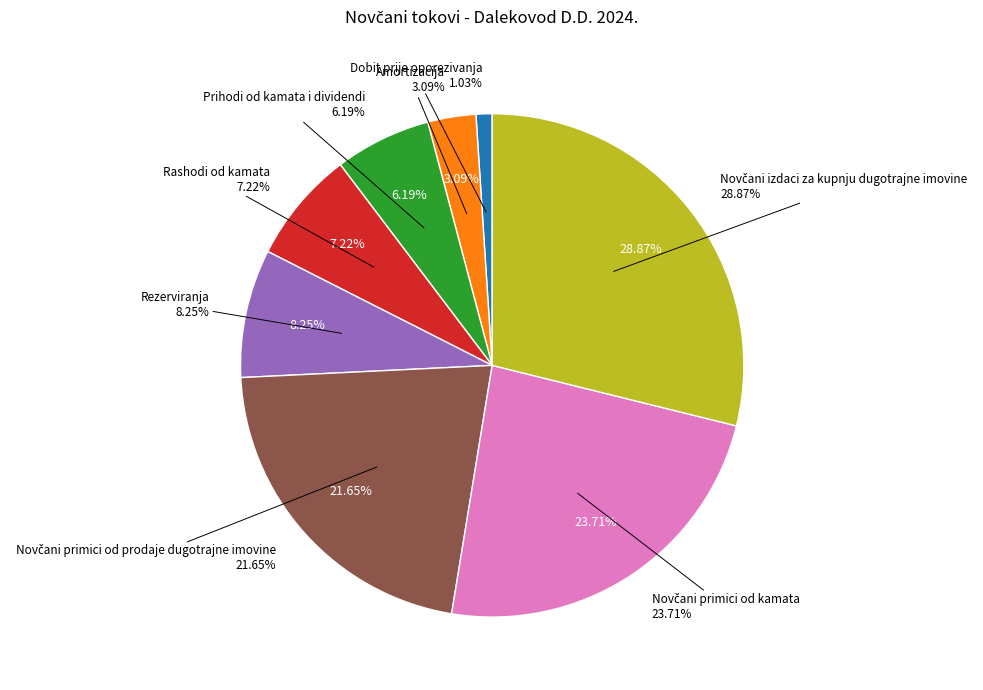

Count the number of slices in the pie.

8